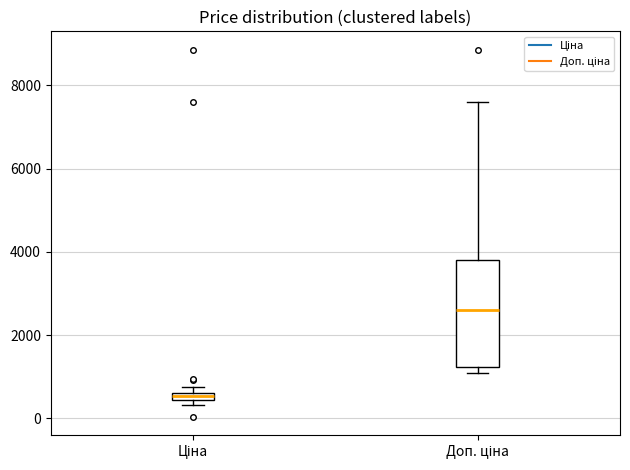

Which box has the highest median line?

Доп. ціна